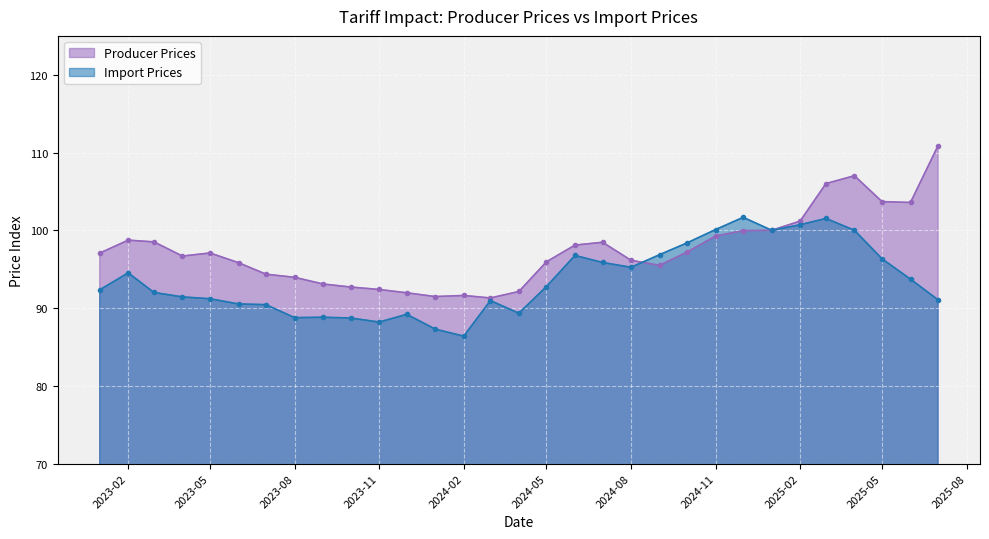

What is the sum of all Producer Prices values?

3021.8